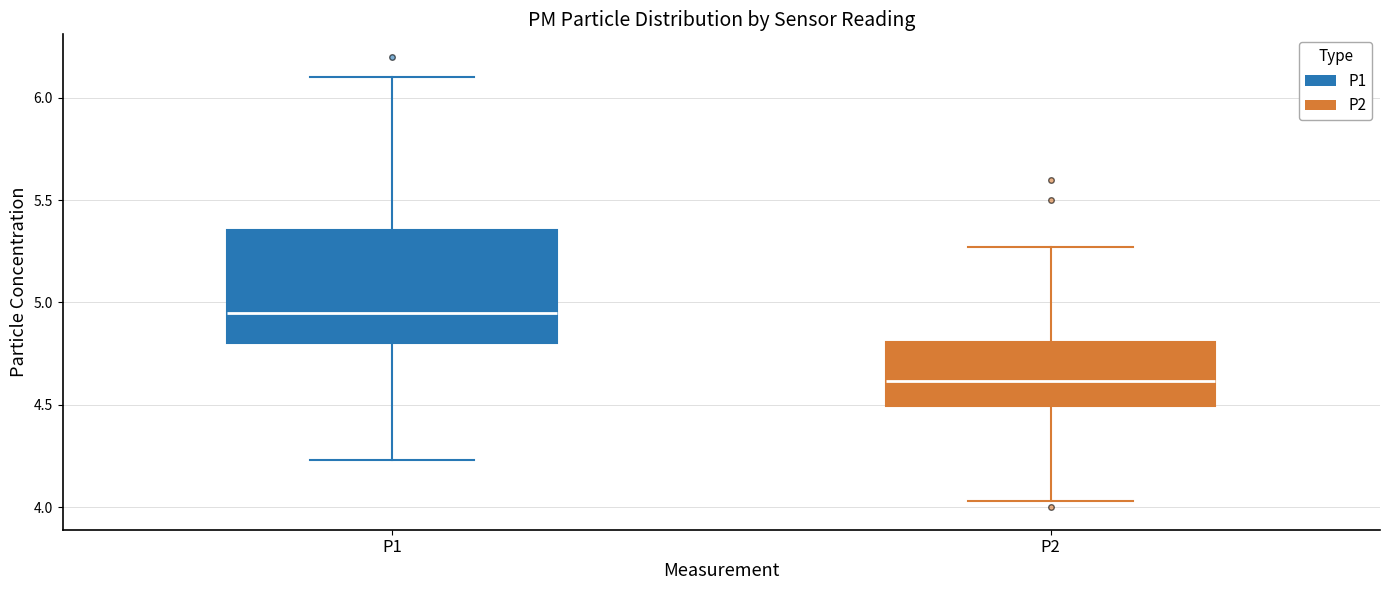

Which box has the highest median line?

P1